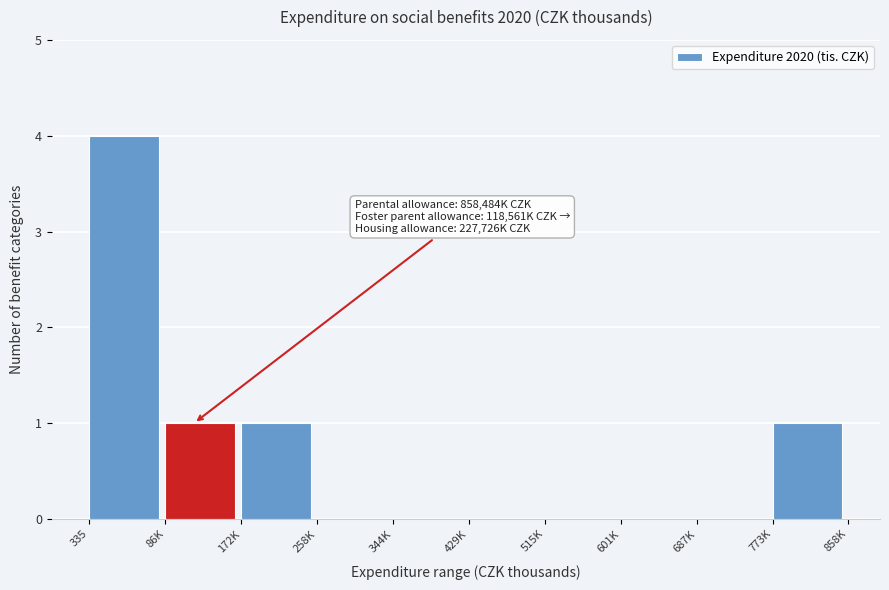

Reading right to left, list all the values displayed in this chart.

773K=1	687K=0	601K=0	515K=0	429K=0	344K=0	258K=0	172K=1	86K=1	335=4